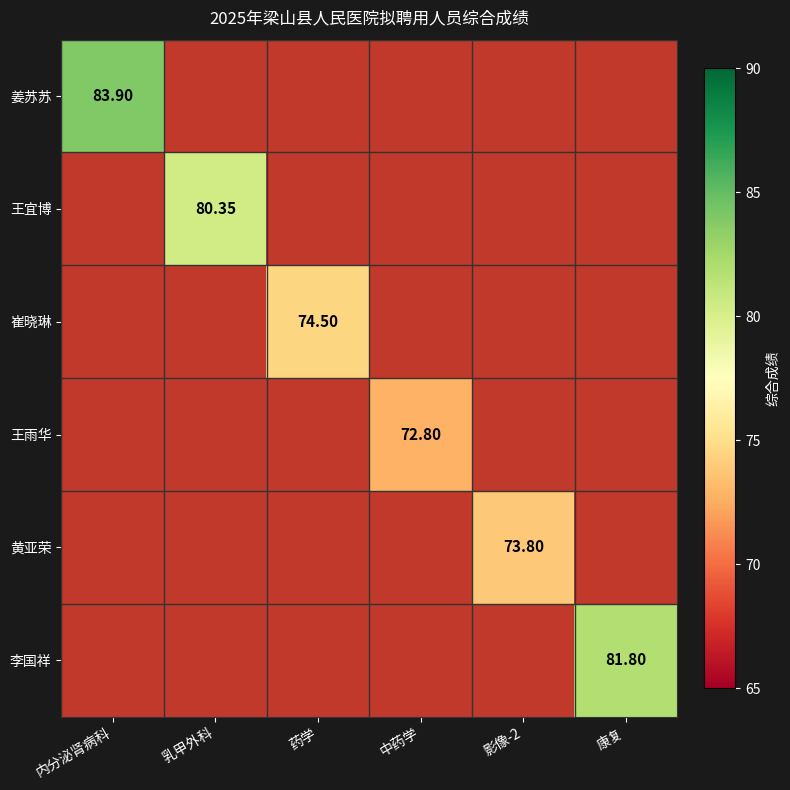

What is the average value of the 崔晓琳 series?

12.4